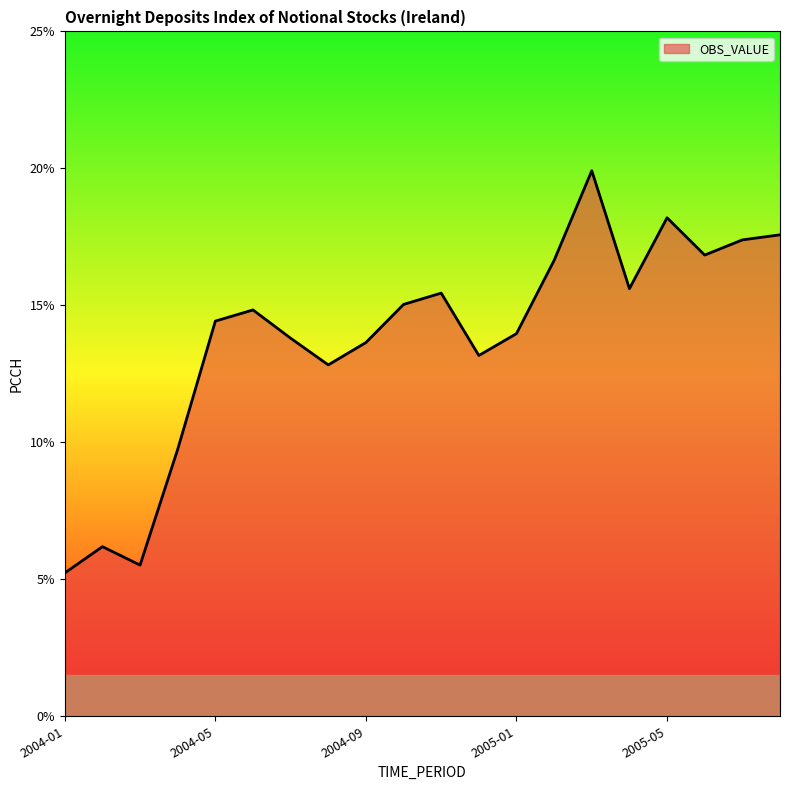

What is the maximum value shown in the chart?

19.9